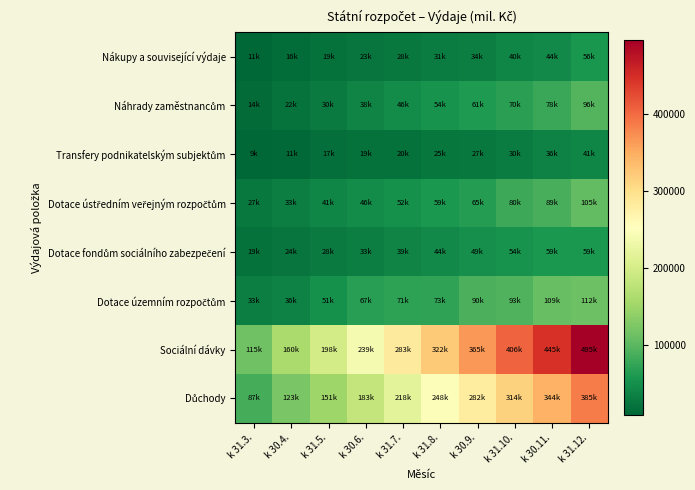

At which category is the sum across all series the highest?

k 31.12.